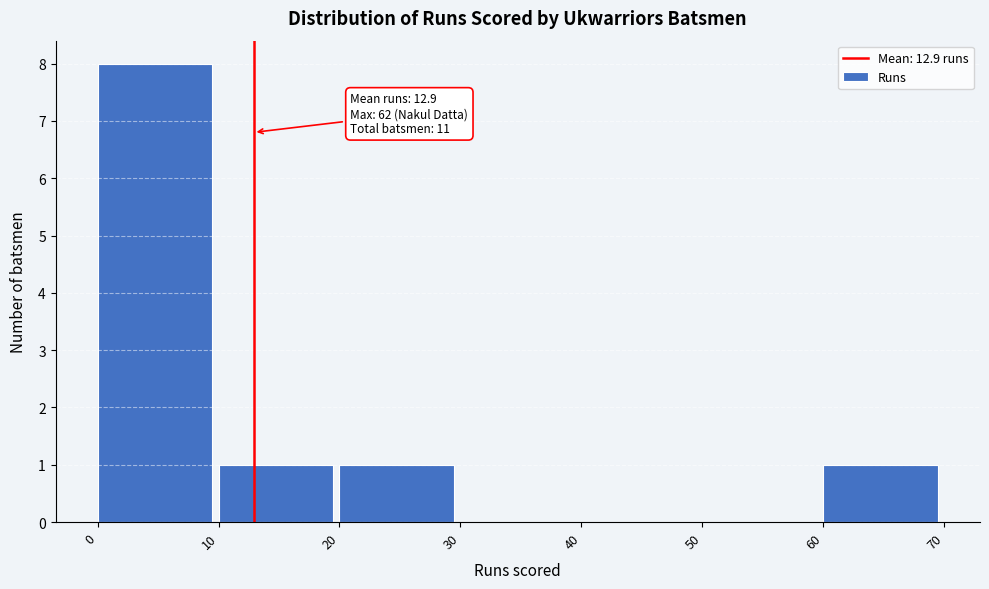

Which range on the x-axis has the tallest bar?

0 to 10